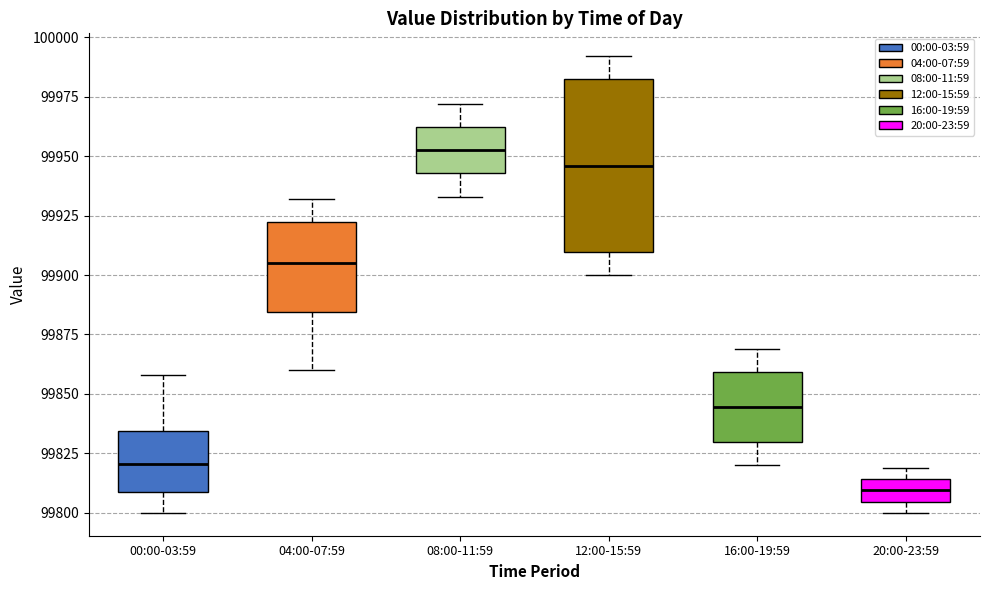

Reading left to right, read every box against the y-axis: the position of its median line, the range the box covers, and the ends of its whiskers. The values are not printed on the chart, so give them approximately, as read against the axis.

00:00-03:59: median 99820, box 99810 to 99835, whiskers 99800 to 99860
04:00-07:59: median 99905, box 99885 to 99920, whiskers 99860 to 99930
08:00-11:59: median 99955, box 99945 to 99960, whiskers 99935 to 99970
12:00-15:59: median 99945, box 99910 to 99980, whiskers 99900 to 99990
16:00-19:59: median 99845, box 99830 to 99860, whiskers 99820 to 99870
20:00-23:59: median 99810, box 99805 to 99815, whiskers 99800 to 99820